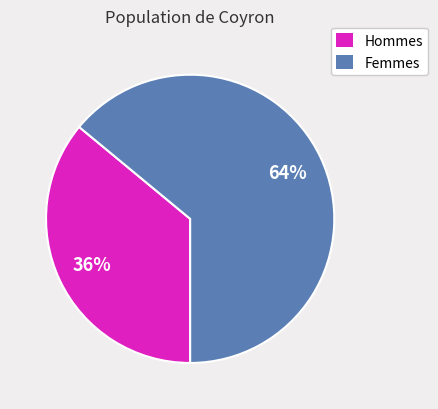

Between Femmes and Hommes, which is larger?

Femmes